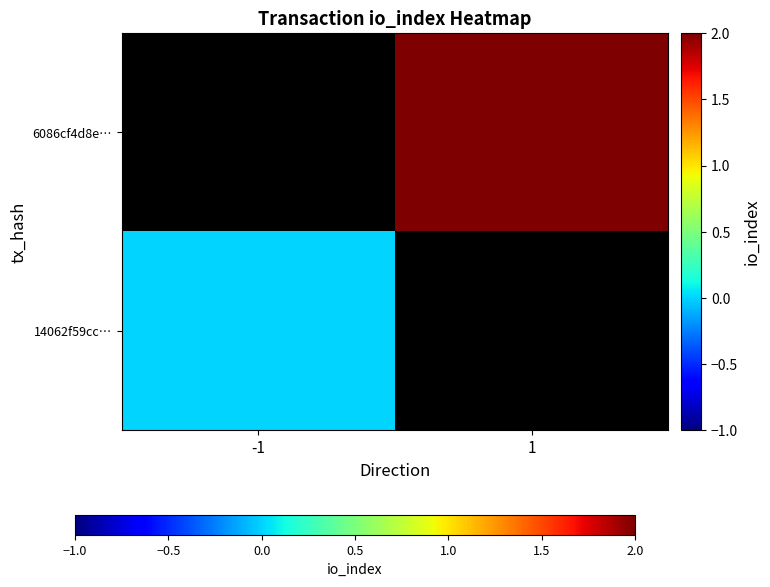

How many distinct data groups are displayed?

2